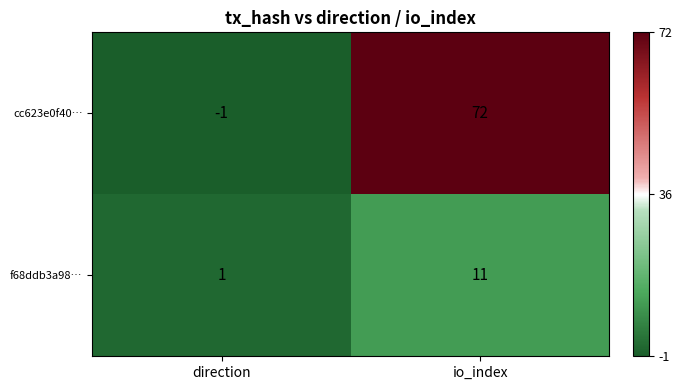

Which label corresponds to the smallest value in the chart?

direction